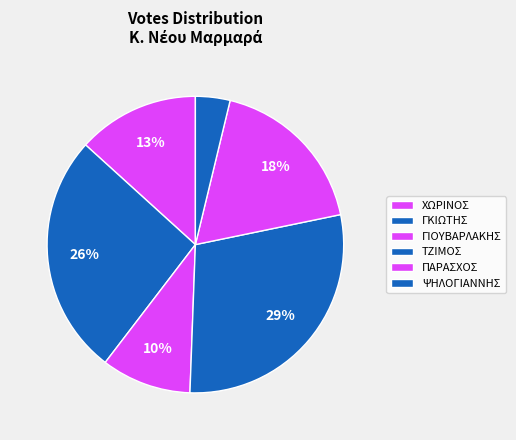

How many segments does this pie chart have?

6